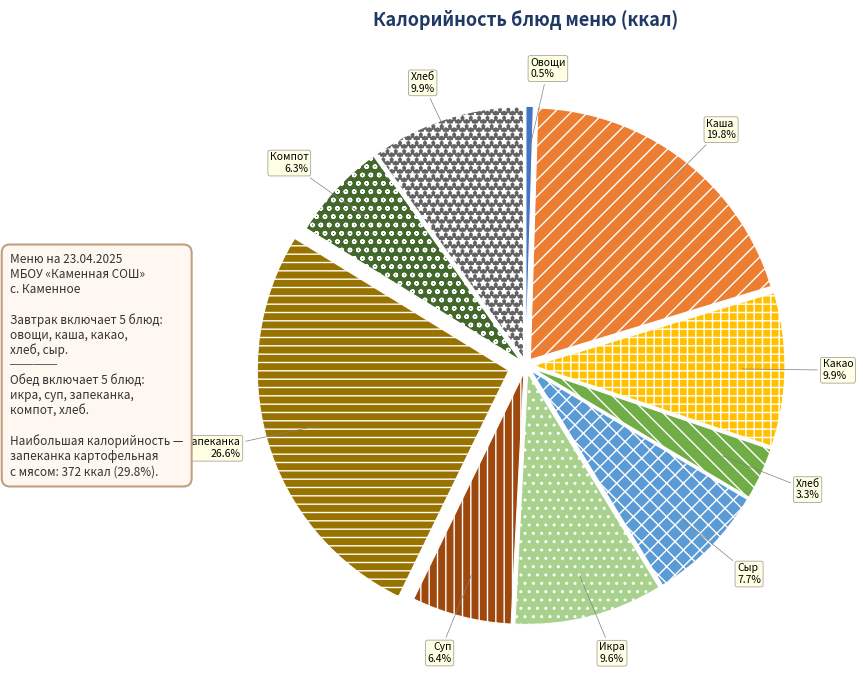

Is there a majority slice in this chart?

No